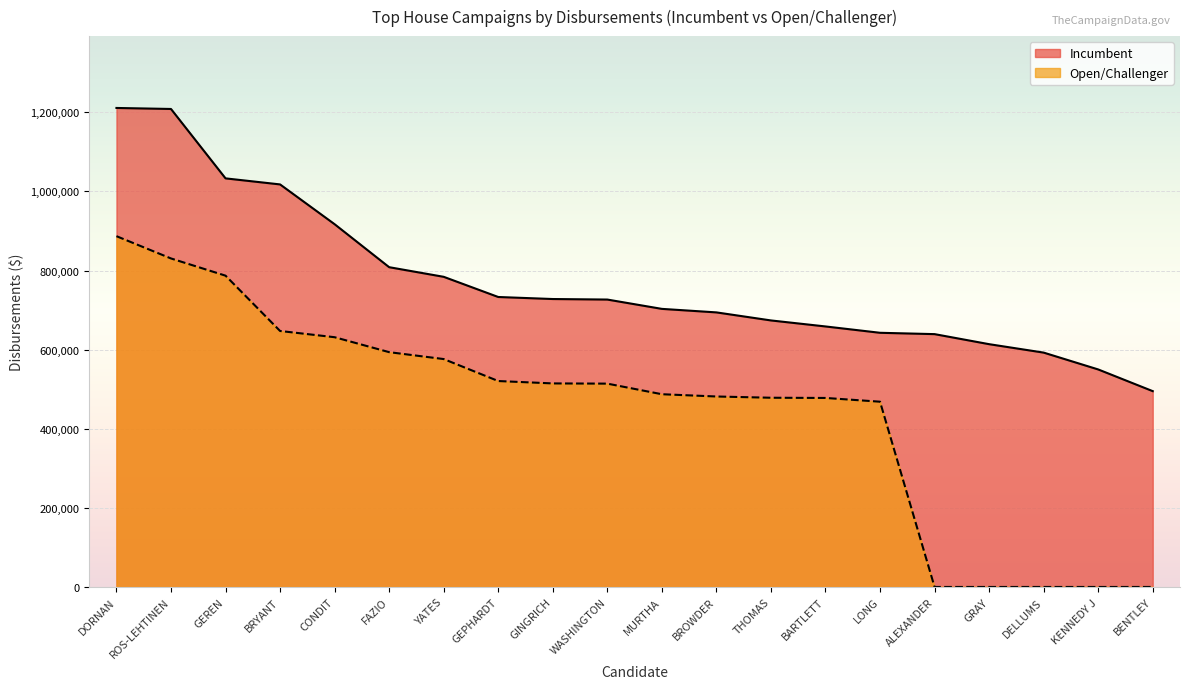

What are all the series names shown in the legend?

Incumbent, Open/Challenger